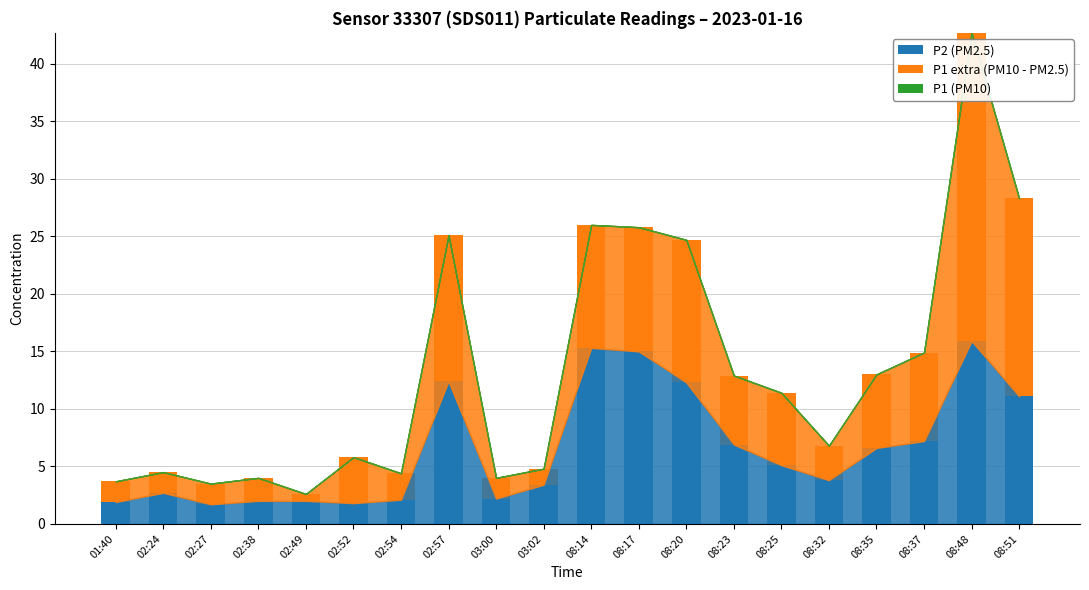

True or false: P2 (PM2.5) has a value of 2.0 at 02:49.

True